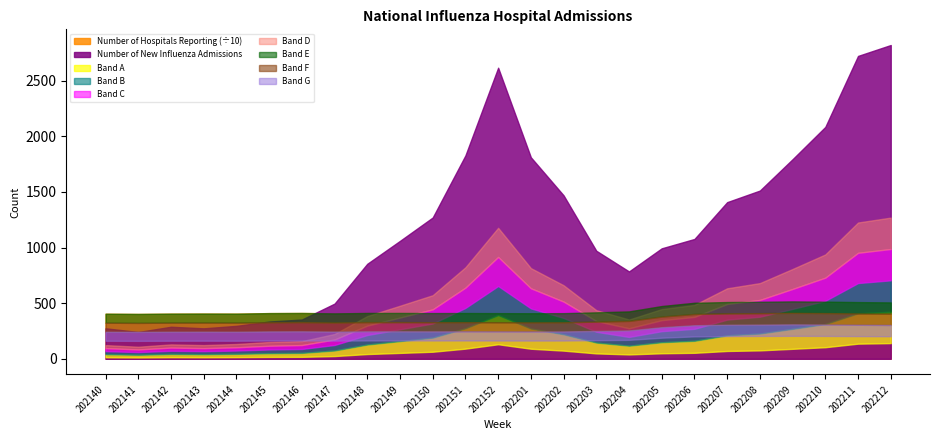

Read the Number of Hospitals Reporting value at 202146, to the nearest 10.

4120